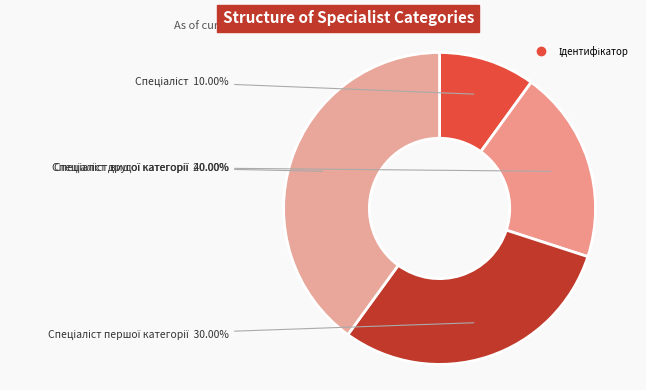

Rank the categories by value from lowest to highest.

Спеціаліст, Спеціаліст другої категорії, Спеціаліст першої категорії, Спеціаліст вищої категорії